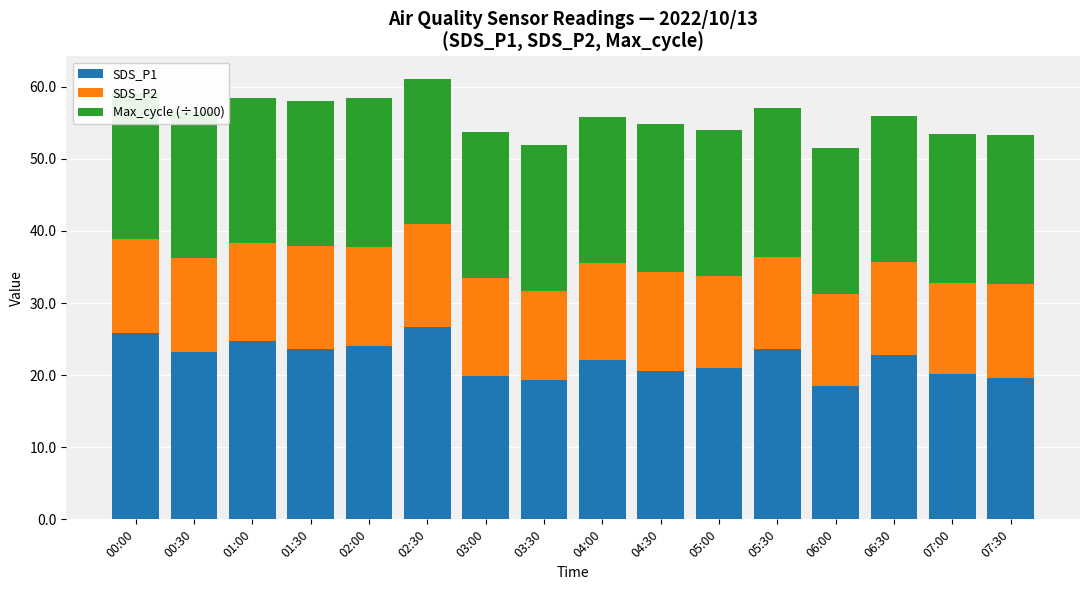

What is the total value across all series at 05:00?

54.0